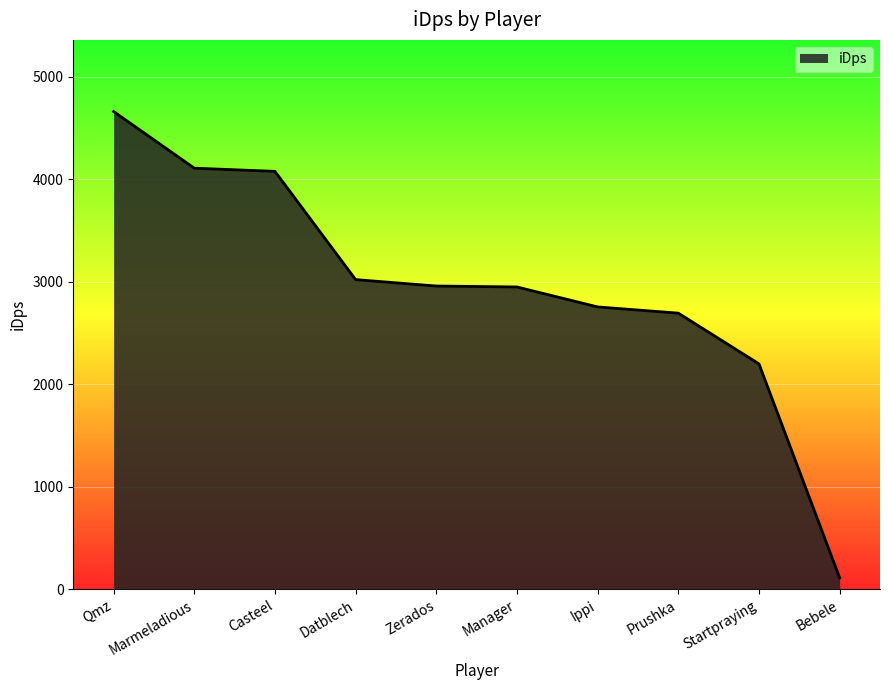

The value at Ippi is 4894.1. True or false?

False